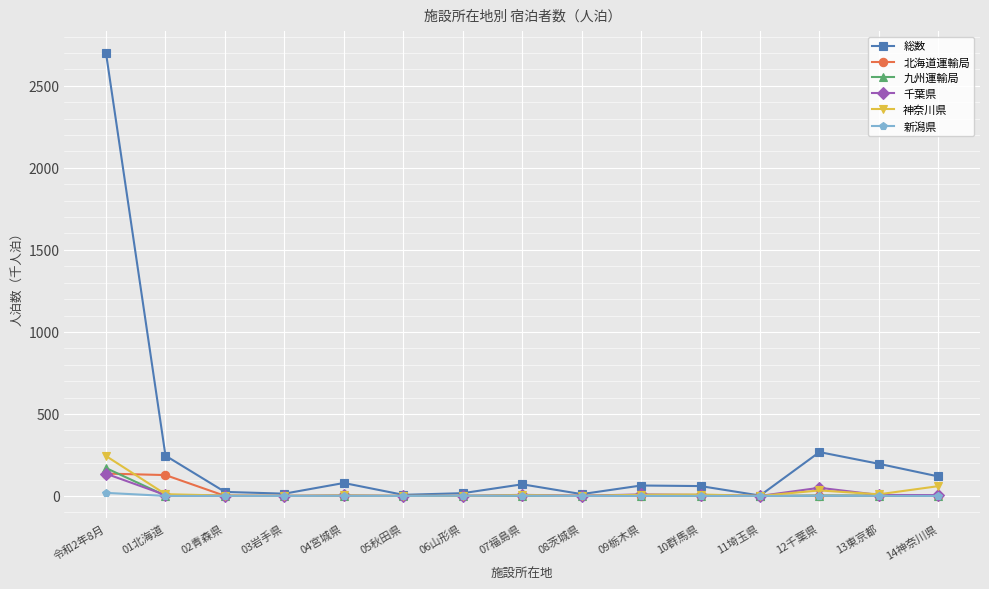

What is the greatest value displayed?

2698.9